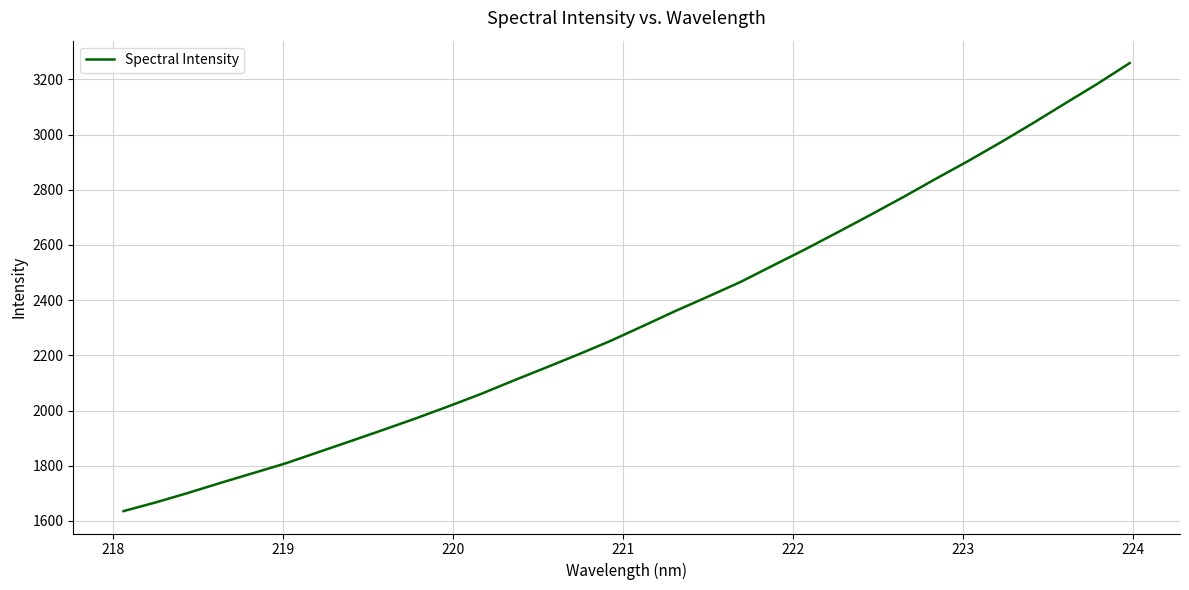

Reading left to right, list all the values displayed in this chart.

1635.7	1667.6	1702.2	1738.5	1773.8	1809.2	1849.5	1889.7	1930.4	1971.9	2015.3	2060.1	2108.4	2155.6	2203.3	2252.8	2306.6	2361.2	2413.0	2466.0	2525.6	2584.7	2646.3	2708.7	2772.5	2838.5	2903.0	2970.4	3040.2	3112.3	3183.6	3259.1